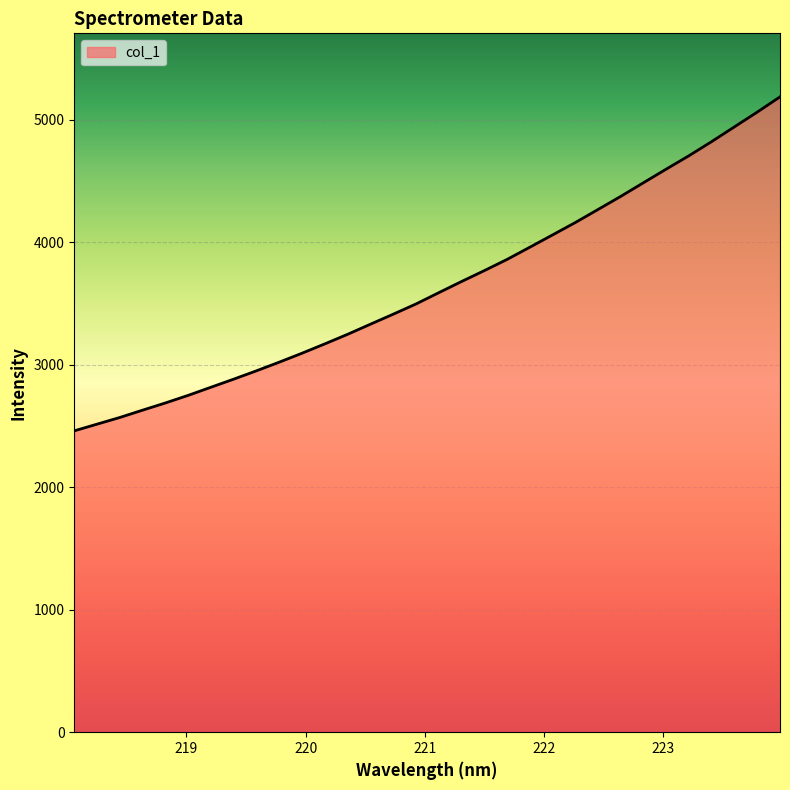

What is the sum of all values?

116585.4